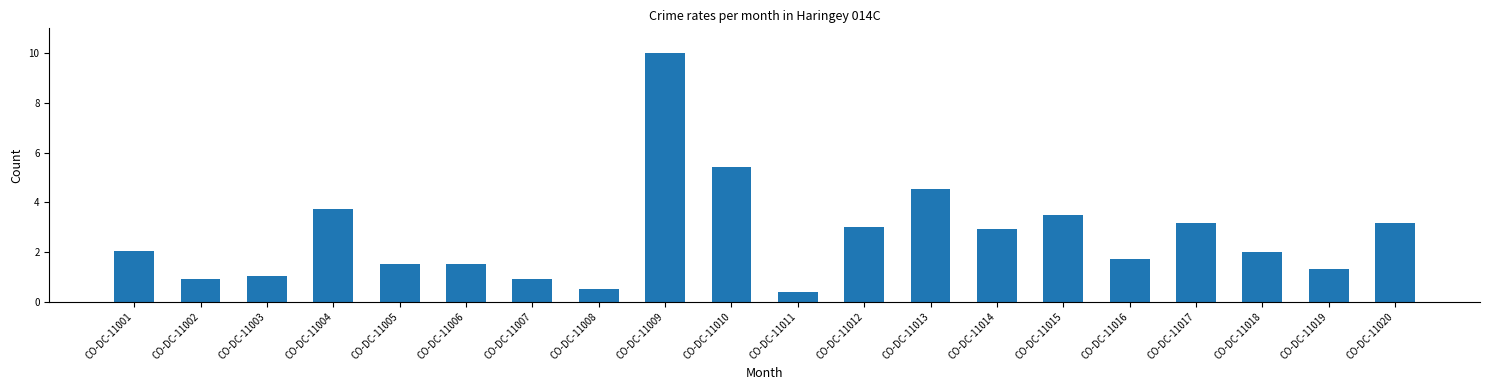

How many bars are there in total?

20